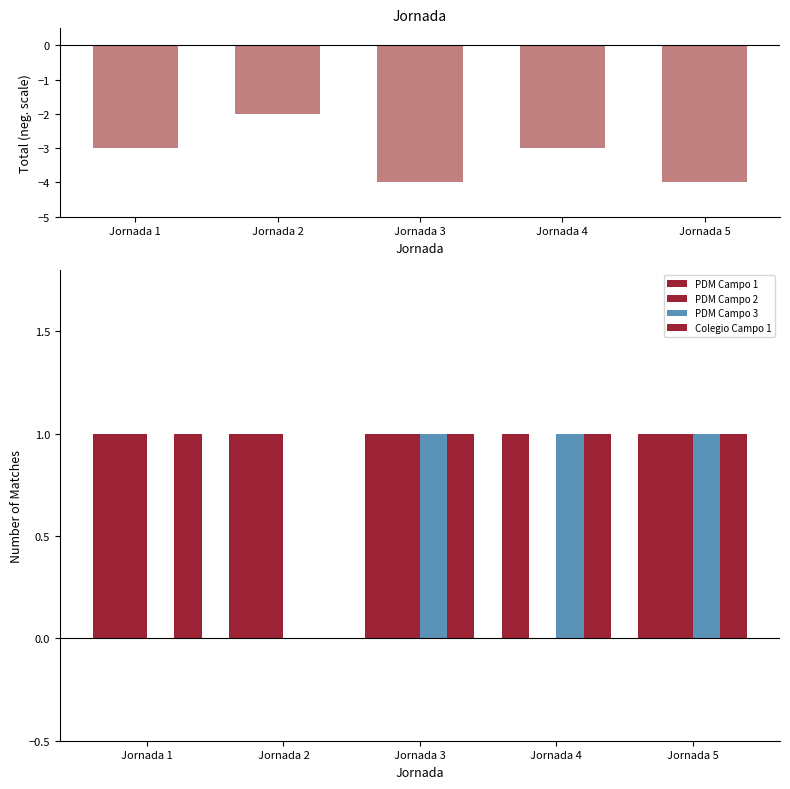

Does the chart contain stacked bars?

No